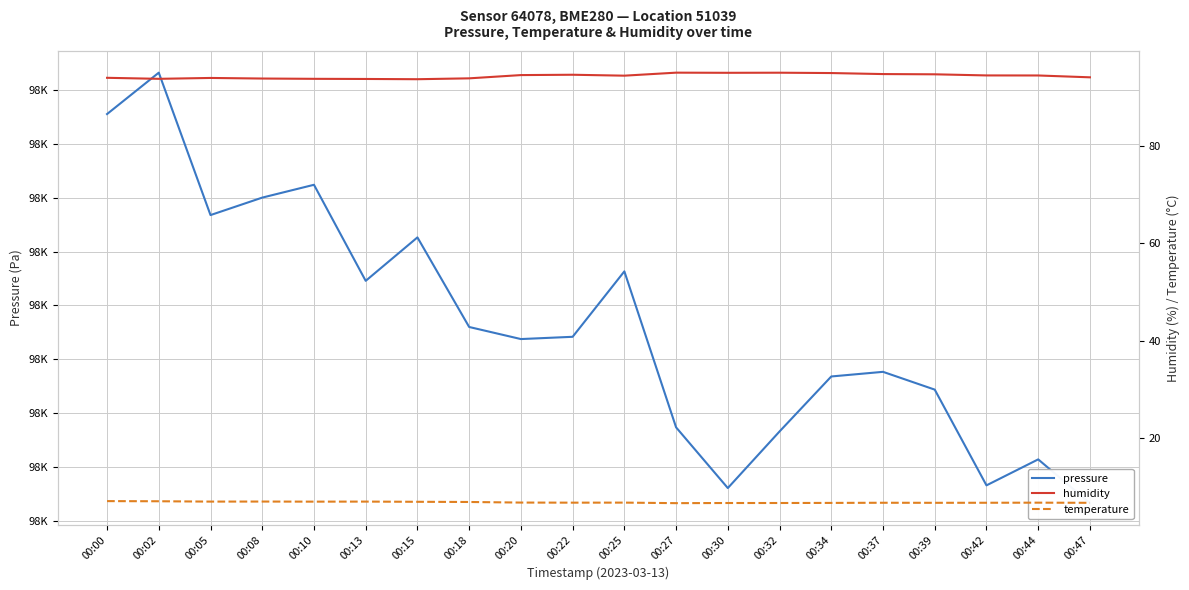

Which has a higher value, 00:20 or 00:00?

00:00